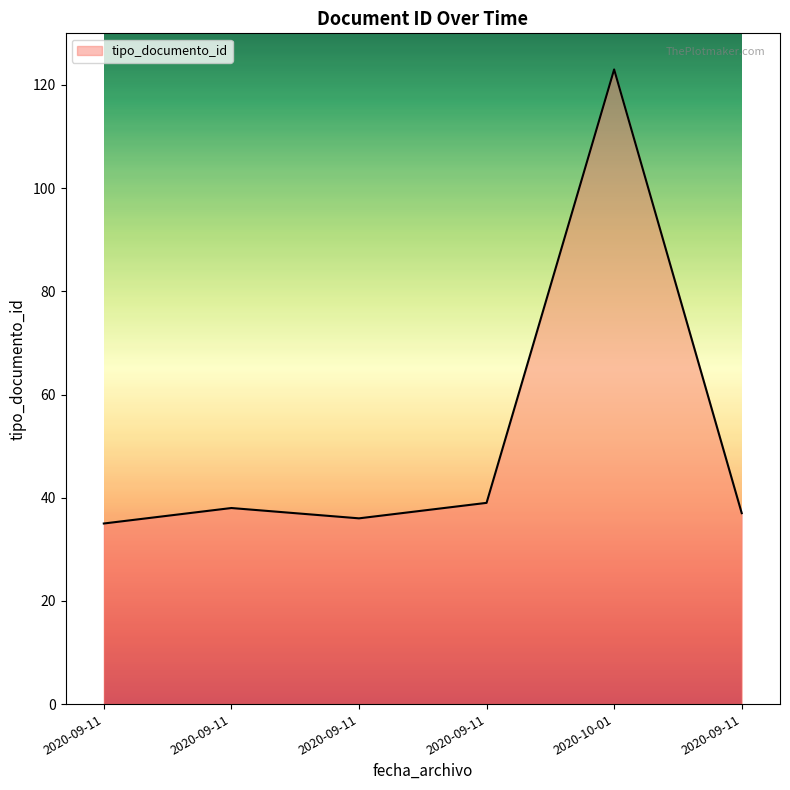

Which category has the highest value across all series?

2020-10-01